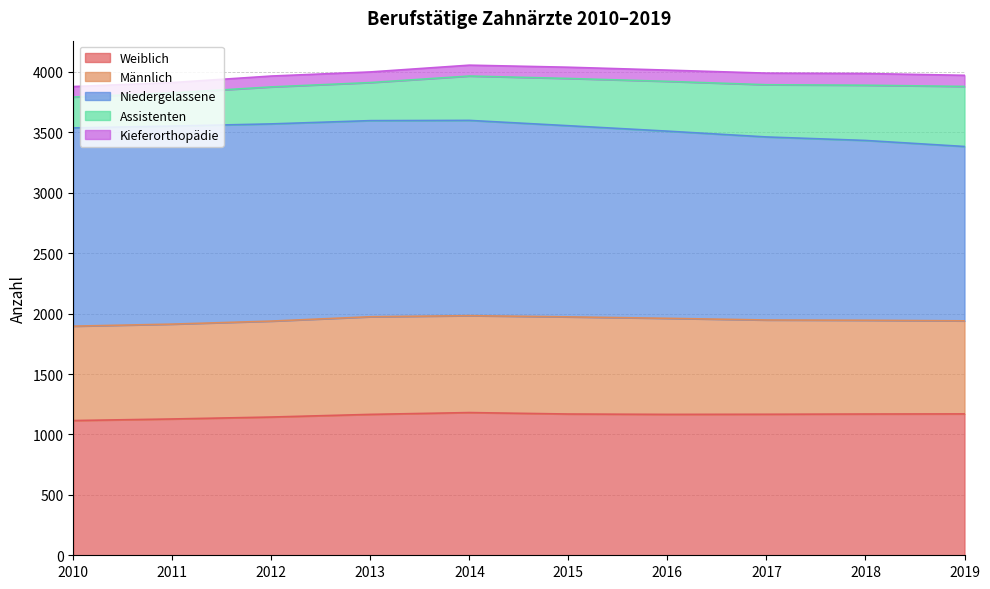

True or false: Kieferorthopädie and Weiblich cross at least once.

False